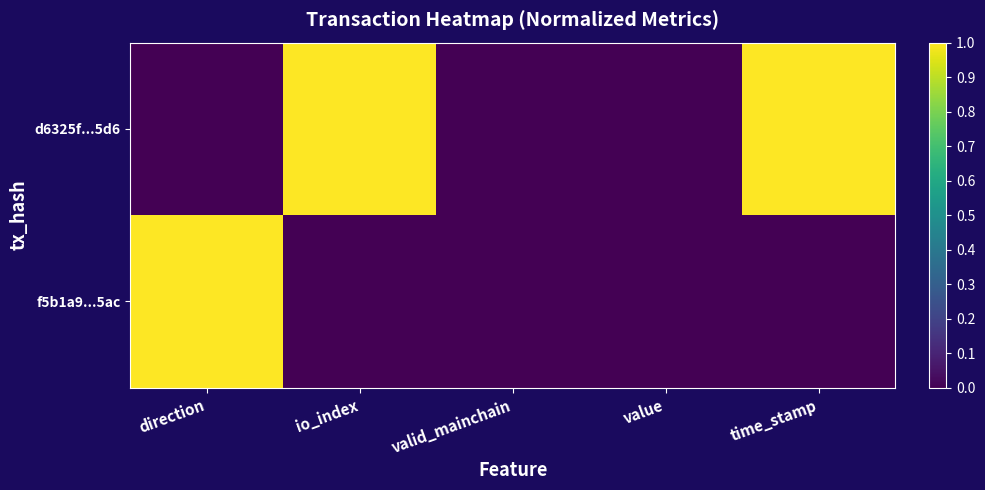

Reading left to right, transcribe all the data shown in this chart.

d6325f...5d6: direction=0	io_index=1	valid_mainchain=0	value=0	time_stamp=1
f5b1a9...5ac: direction=1	io_index=0	valid_mainchain=0	value=0	time_stamp=0